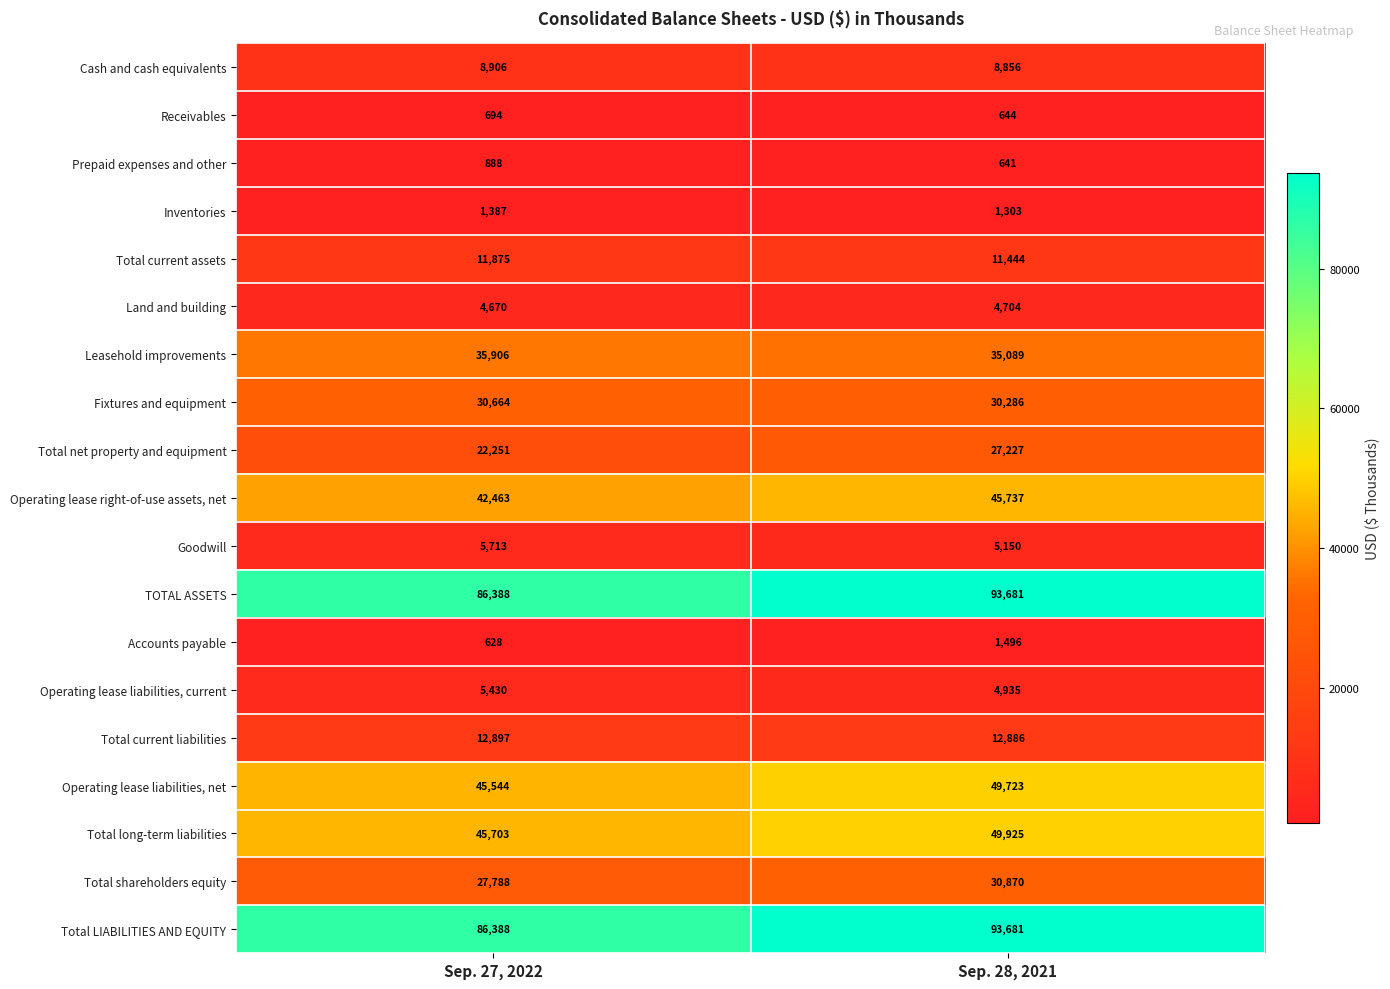

What value does the Total net property and equipment series have at Sep. 27, 2022, to the nearest 100?

22300